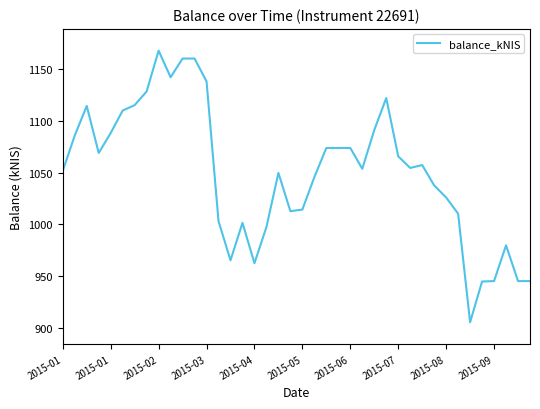

What is the sum of all values?

41989.7